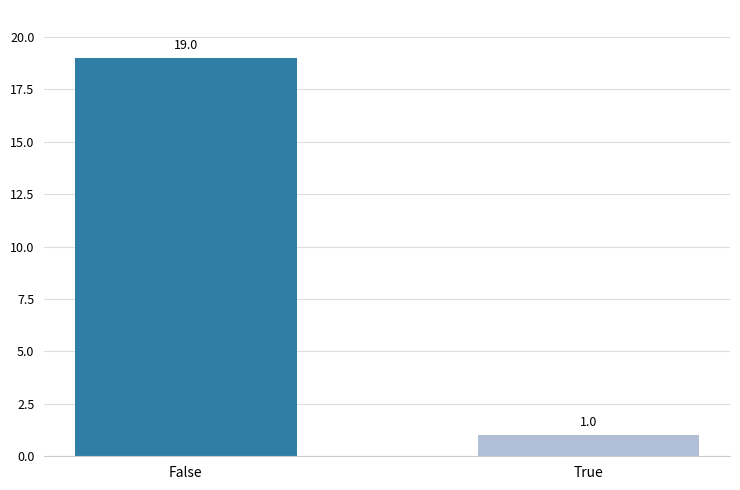

Reading left to right, transcribe all the data shown in this chart.

False=19	True=1